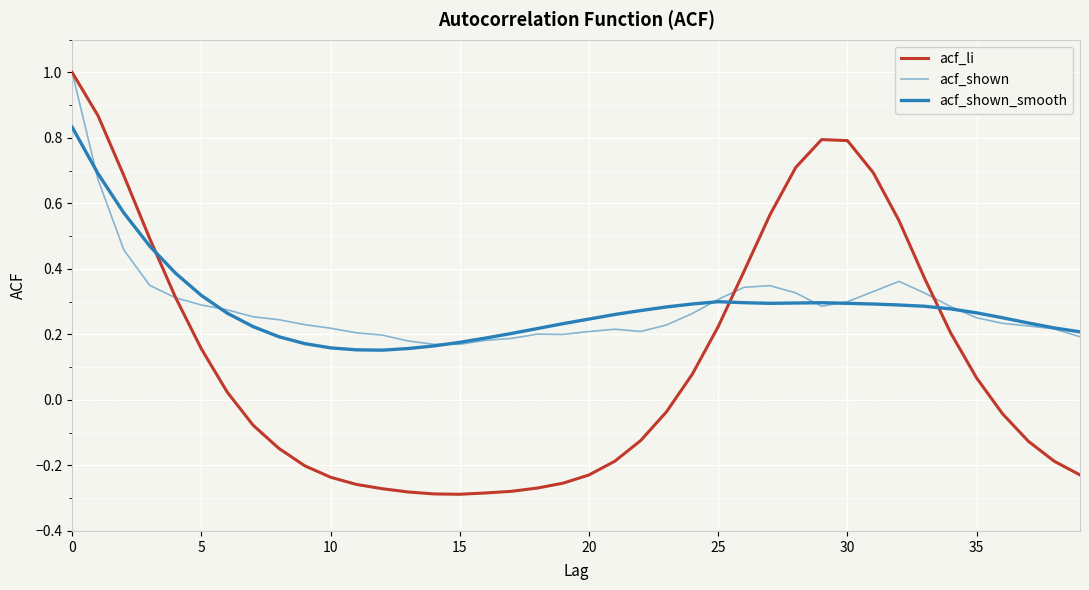

Does the chart have visible grid lines?

Yes